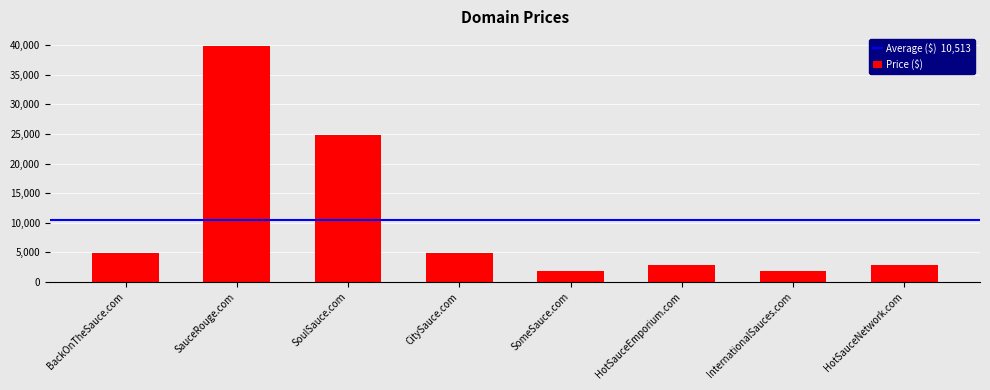

What position from the right is InternationalSauces.com?

2